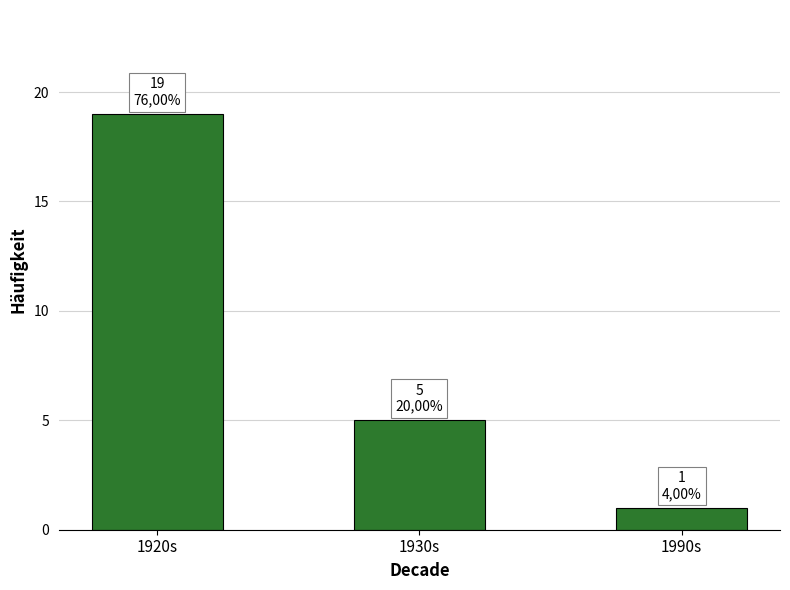

Which label corresponds to the smallest value in the chart?

1990s